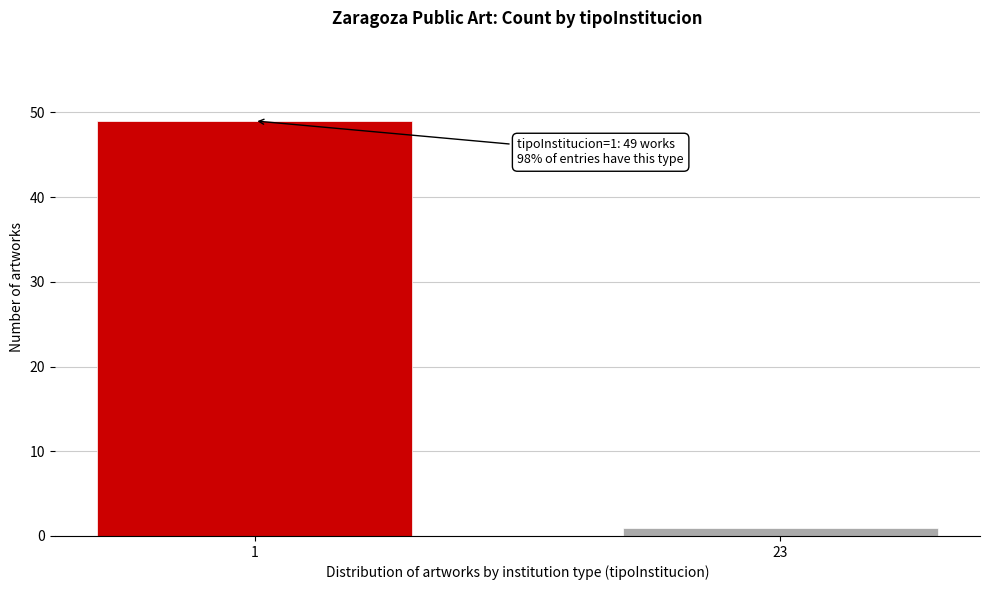

Reading left to right, transcribe all the data shown in this chart.

49	1